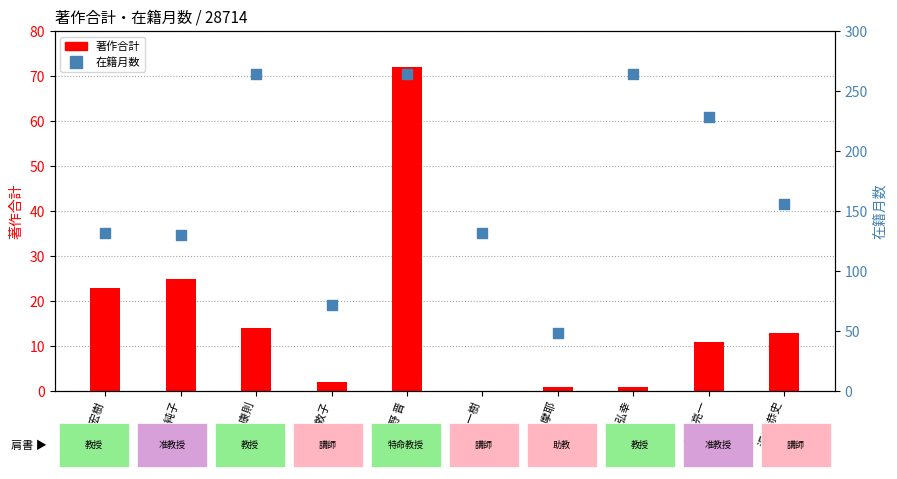

Which series has the widest spread of Y values?

在籍月数